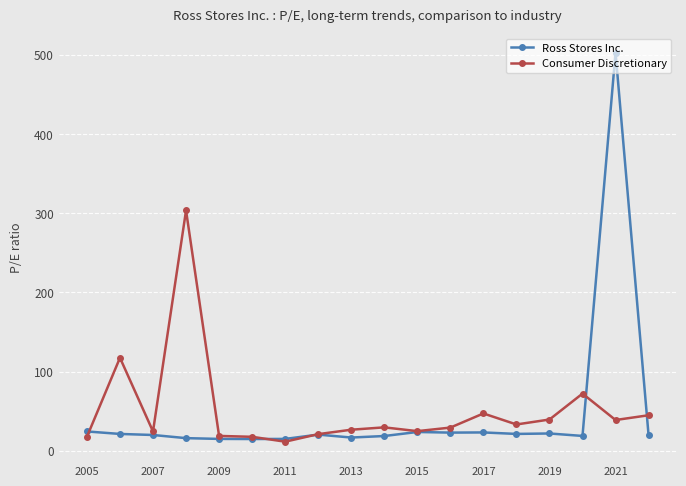

What is the value of the Ross Stores Inc. point at the 8th from the left?

20.3